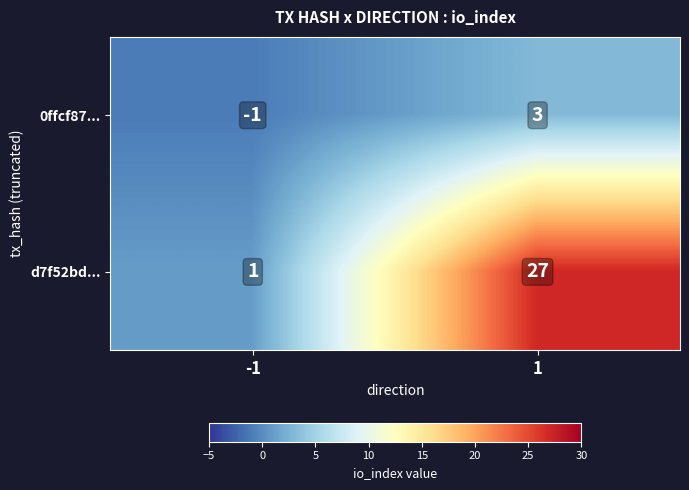

What is the difference between the 0ffcf87... values at -1 and 1?

4